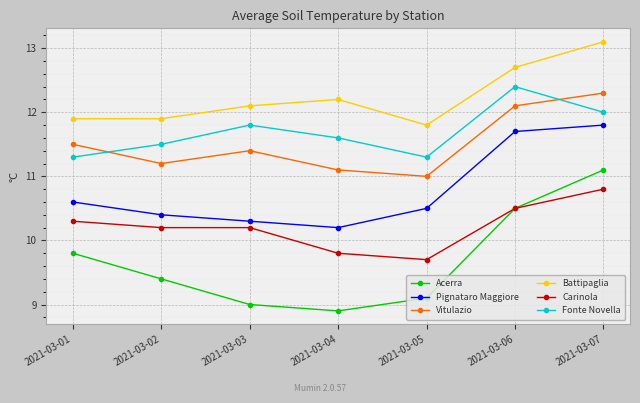

True or false: Battipaglia has more than 2 interior local peaks.

False